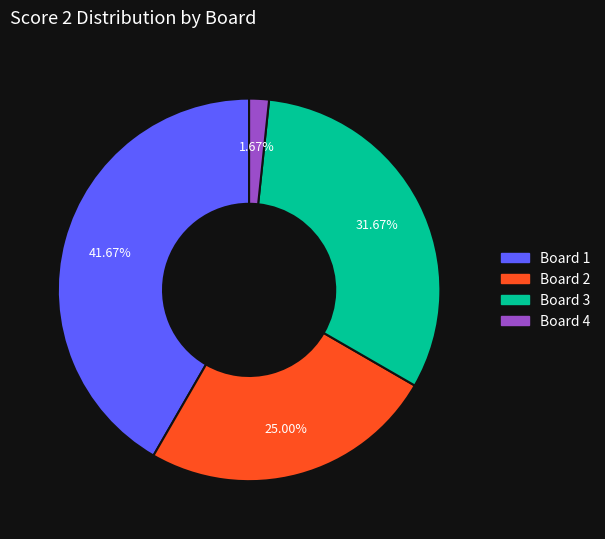

Does Board 1 represent more than half of the total?

No